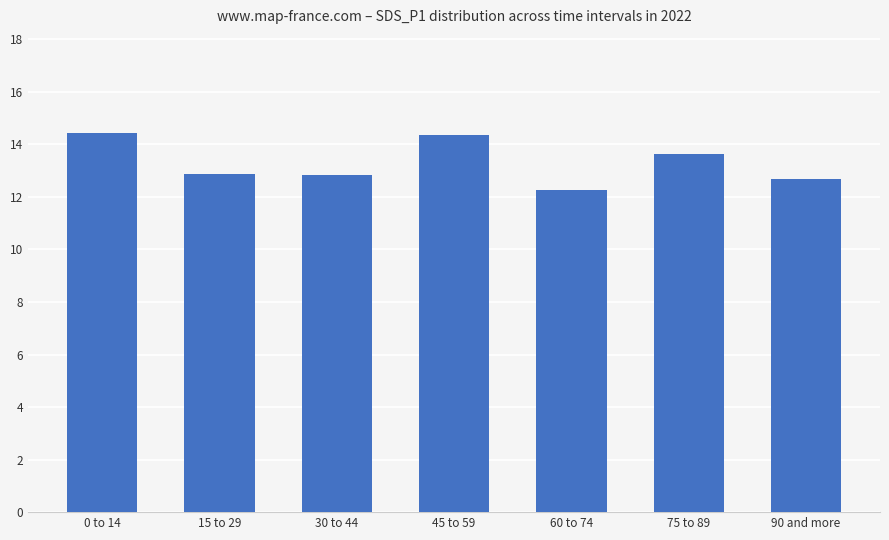

What is the difference between the second highest and second lowest values?

1.7